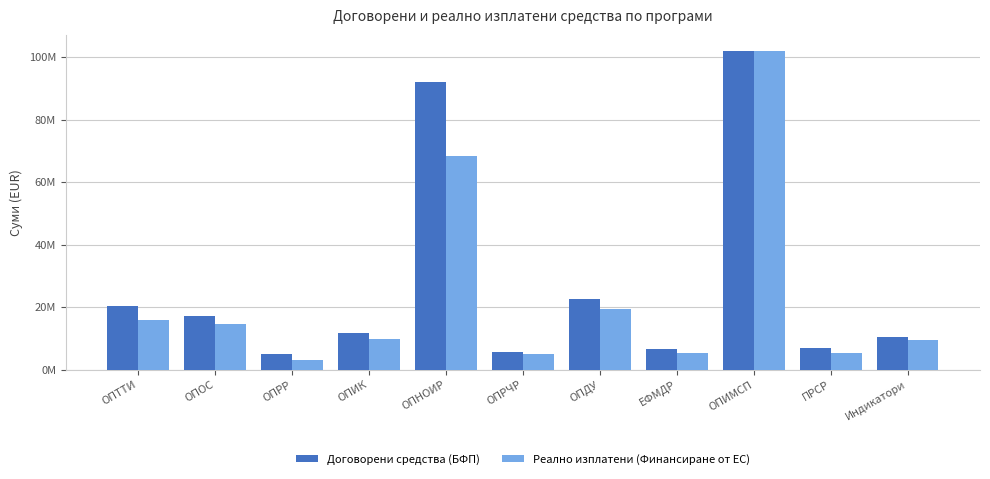

Where does the Реално изплатени (Финансиране от ЕС) series first go above 9852219?

ОПТТИ